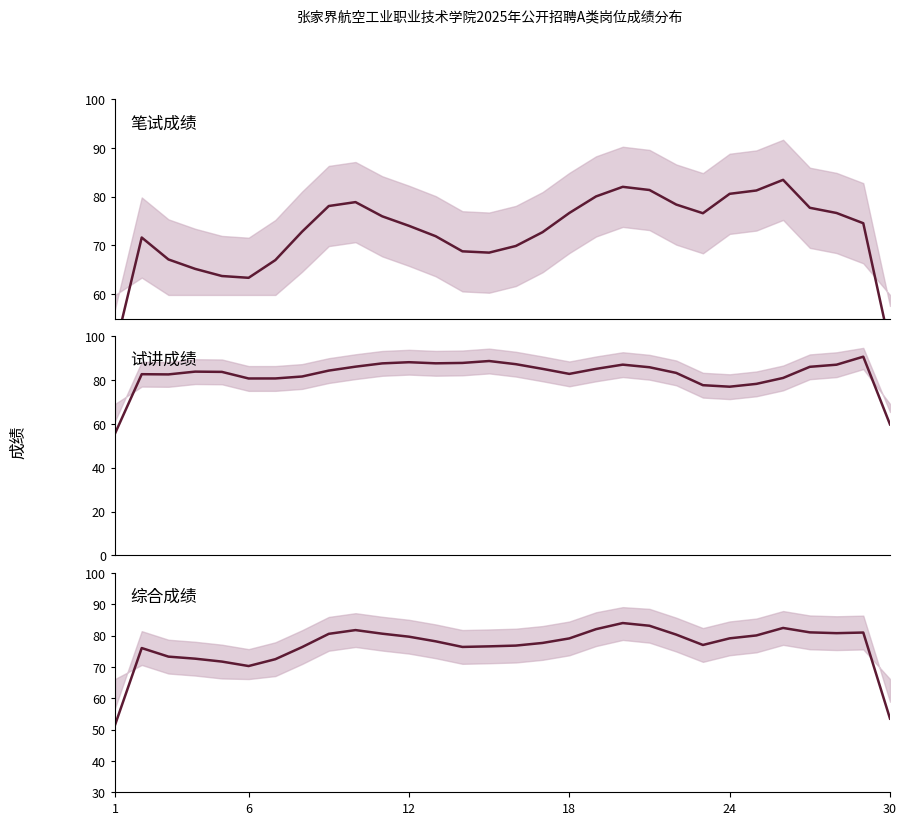

Reading left to right, what are all the values shown in this chart?

笔试成绩: 48.7	71.6	67.1	65.2	63.7	63.4	67.0	72.8	78.1	78.9	76.0	74.0	71.9	68.8	68.5	69.9	72.7	76.7	80.1	82.0	81.4	78.4	76.6	80.6	81.3	83.5	77.7	76.7	74.6	49.4
试讲成绩: 55.6	82.6	82.5	83.8	83.7	80.7	80.7	81.6	84.3	86.1	87.6	88.1	87.6	87.8	88.6	87.2	85.1	82.8	85.1	87.0	85.8	83.2	77.6	76.9	78.2	80.9	86.0	87.0	90.6	59.7
综合成绩: 51.5	76.0	73.3	72.6	71.7	70.3	72.5	76.3	80.6	81.8	80.6	79.7	78.2	76.4	76.6	76.8	77.7	79.1	82.1	84.0	83.2	80.3	77.0	79.1	80.1	82.5	81.0	80.8	81.0	53.5